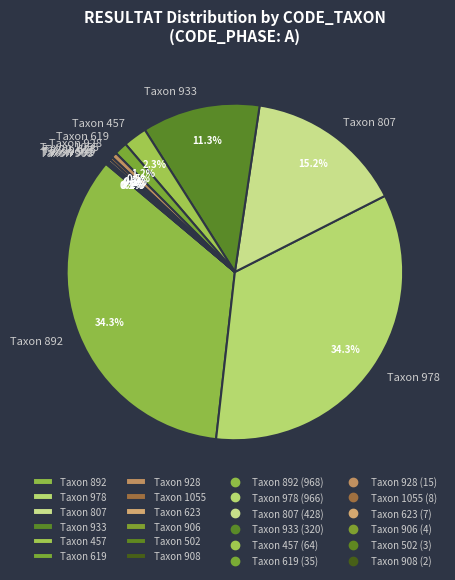

Is the sum of Taxon 933 and Taxon 457 greater than half?

No